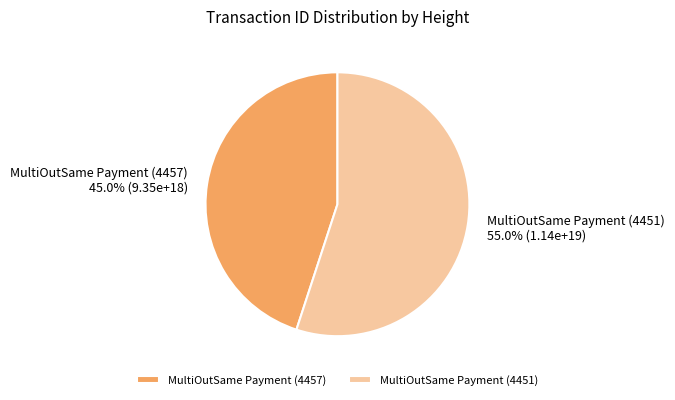

To the nearest percent, what portion does MultiOutSame Payment (4451) represent?

55%